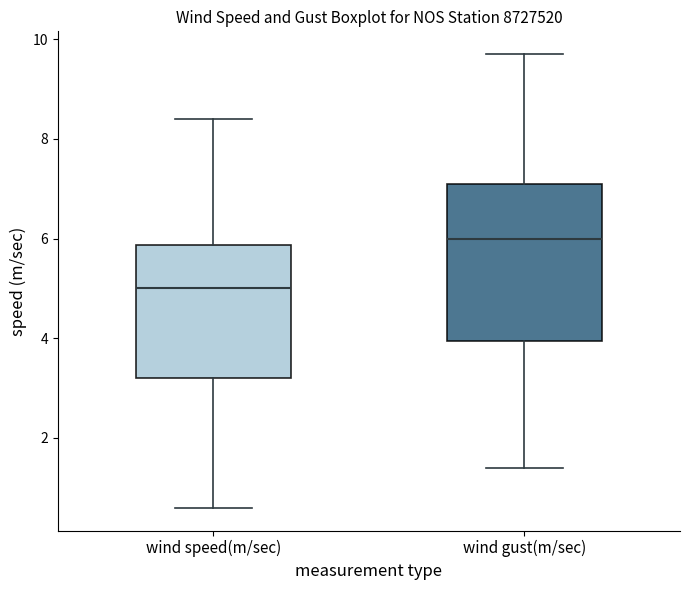

Reading left to right, transcribe this box plot: for each box, give where its median line is, the range the box spans, and where its two whiskers end, as read against the y-axis. The values are not printed on the chart, so give them approximately, as read against the axis.

wind speed(m/sec): median 5.0, box 3.2 to 5.8, whiskers 0.6 to 8.4
wind gust(m/sec): median 6.0, box 4.0 to 7.2, whiskers 1.4 to 9.8